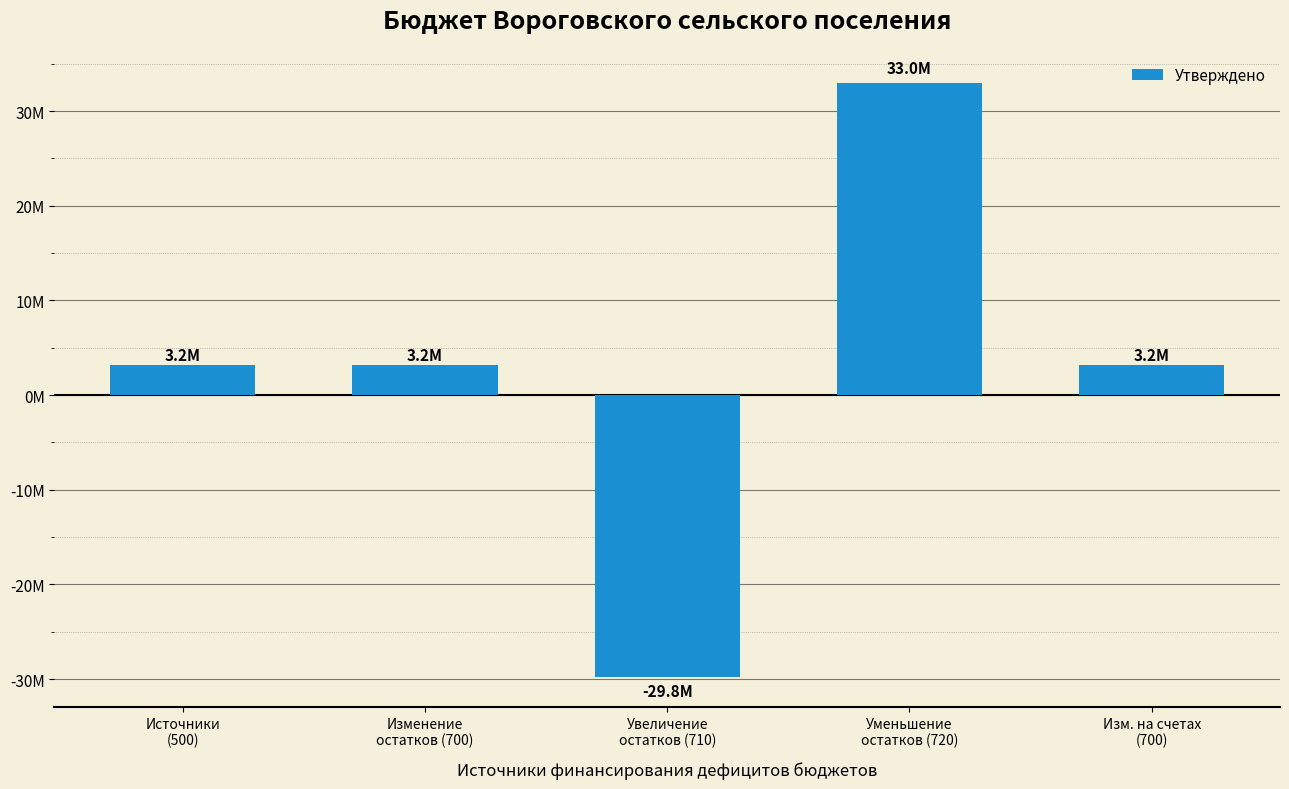

What is the value of the 3rd bar from the left?

-29778703.0